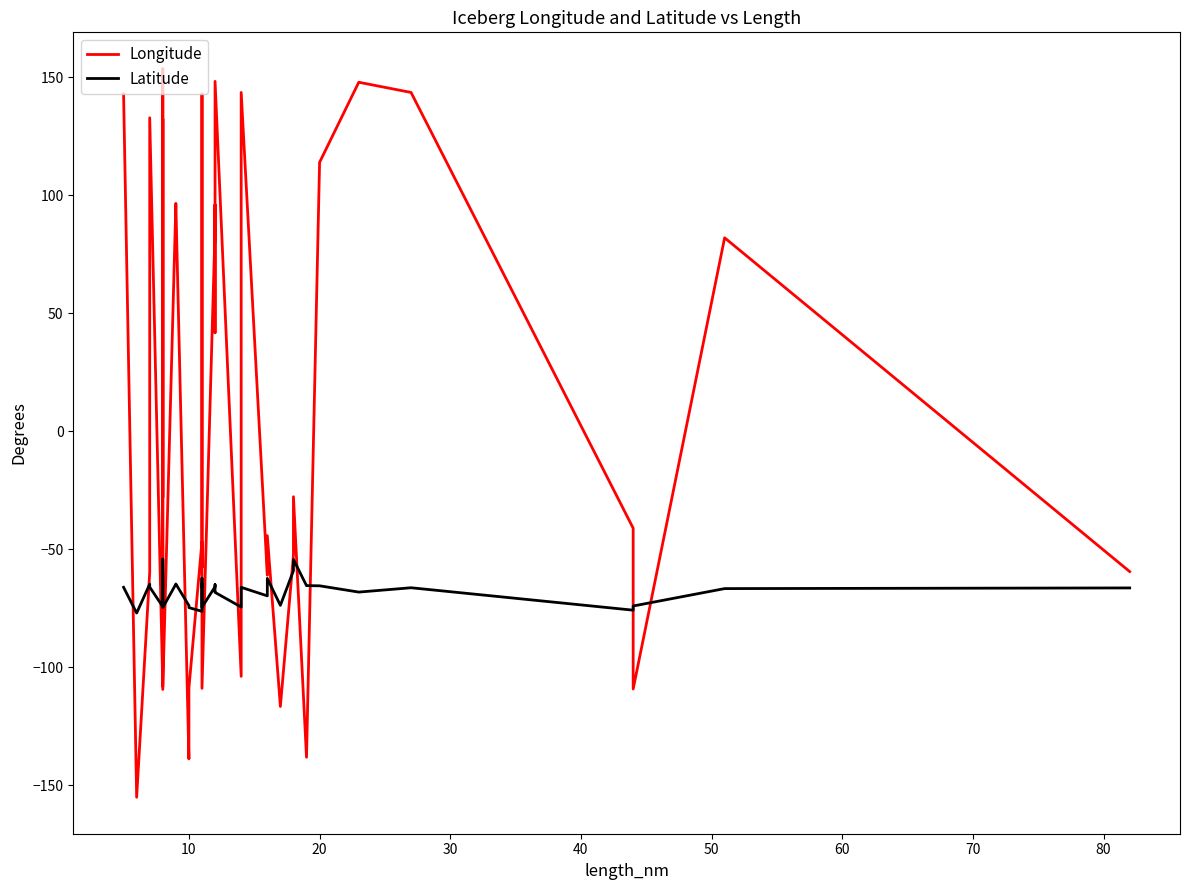

True or false: Longitude and Latitude intersect in this chart.

True